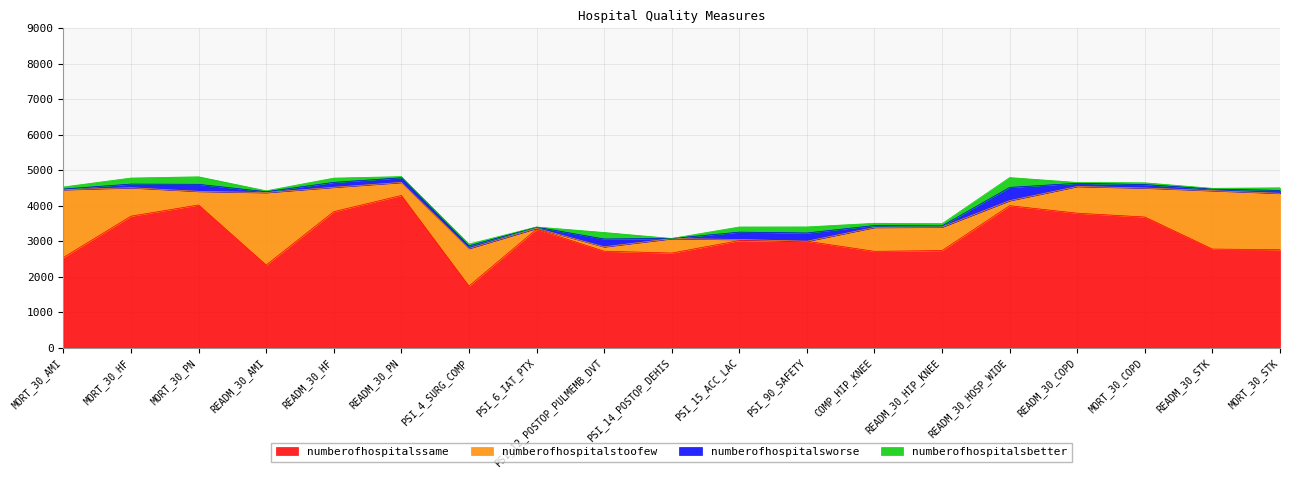

True or false: numberofhospitalsbetter and numberofhospitalsworse intersect in this chart.

True